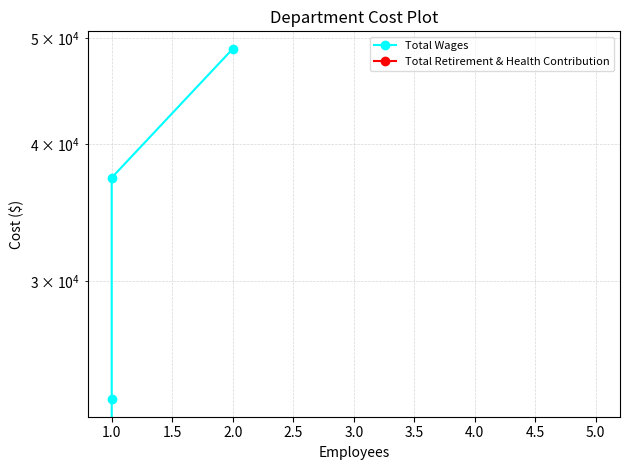

How many lines are shown in the chart?

2